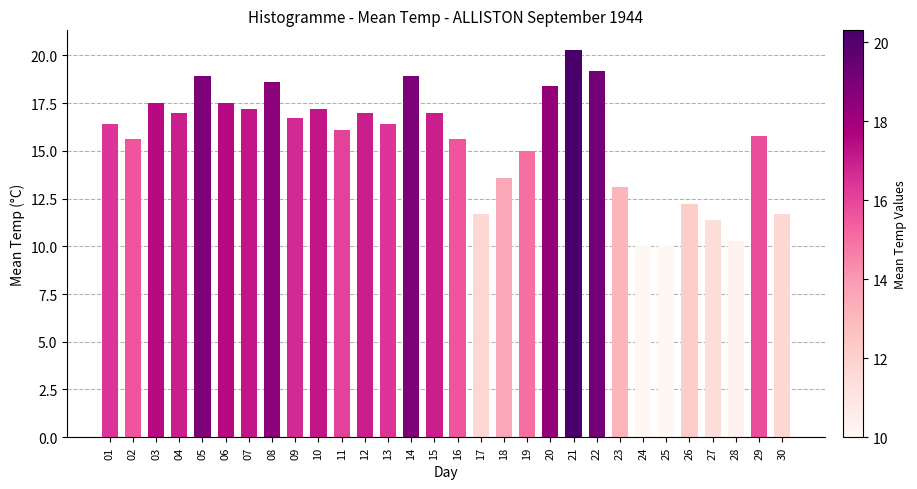

Reading right to left, list all the values displayed in this chart.

30=11.7	29=15.8	28=10.3	27=11.4	26=12.2	25=10.0	24=10.0	23=13.1	22=19.2	21=20.3	20=18.4	19=15.0	18=13.6	17=11.7	16=15.6	15=17.0	14=18.9	13=16.4	12=17.0	11=16.1	10=17.2	09=16.7	08=18.6	07=17.2	06=17.5	05=18.9	04=17.0	03=17.5	02=15.6	01=16.4